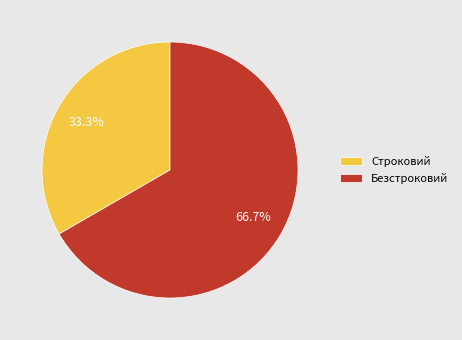

Does Строковий account for over 50% of the chart?

No